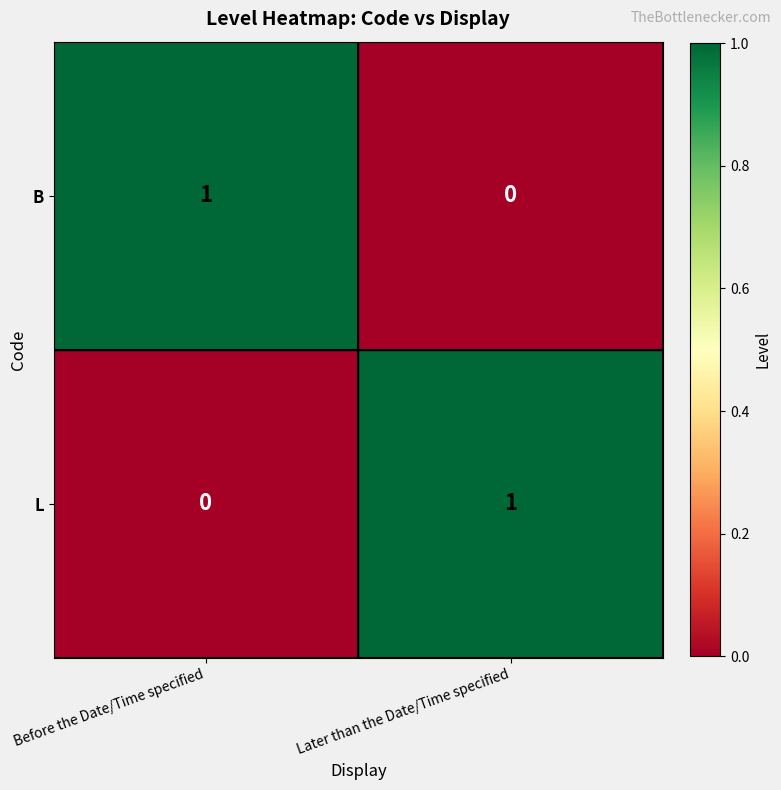

At which label is L closest to 0?

Before the Date/Time specified